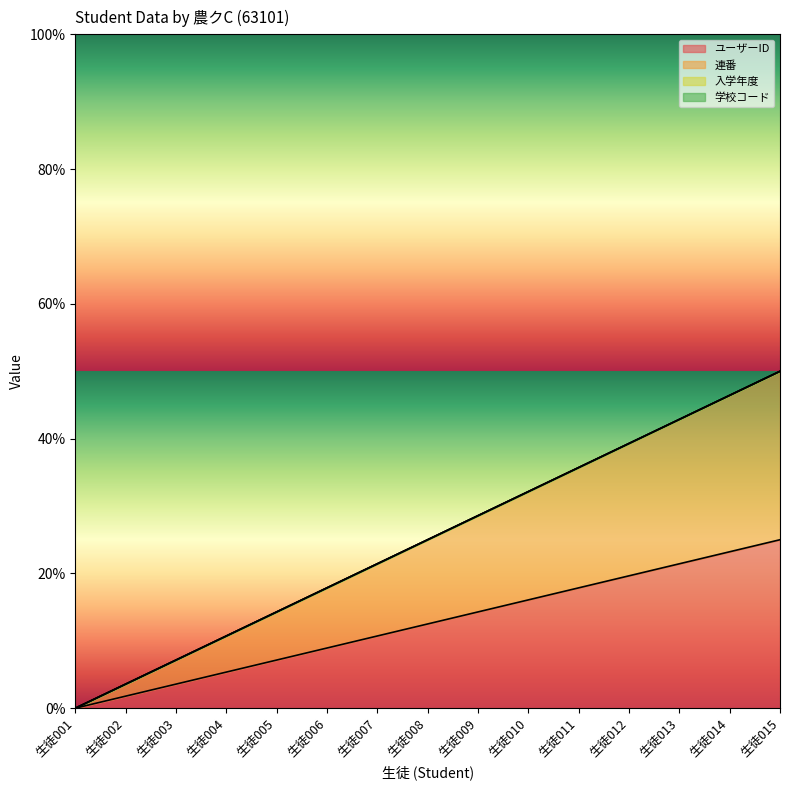

Rank the categories by ユーザーID value from lowest to highest.

生徒001, 生徒002, 生徒003, 生徒004, 生徒005, 生徒006, 生徒007, 生徒008, 生徒009, 生徒010, 生徒011, 生徒012, 生徒013, 生徒014, 生徒015